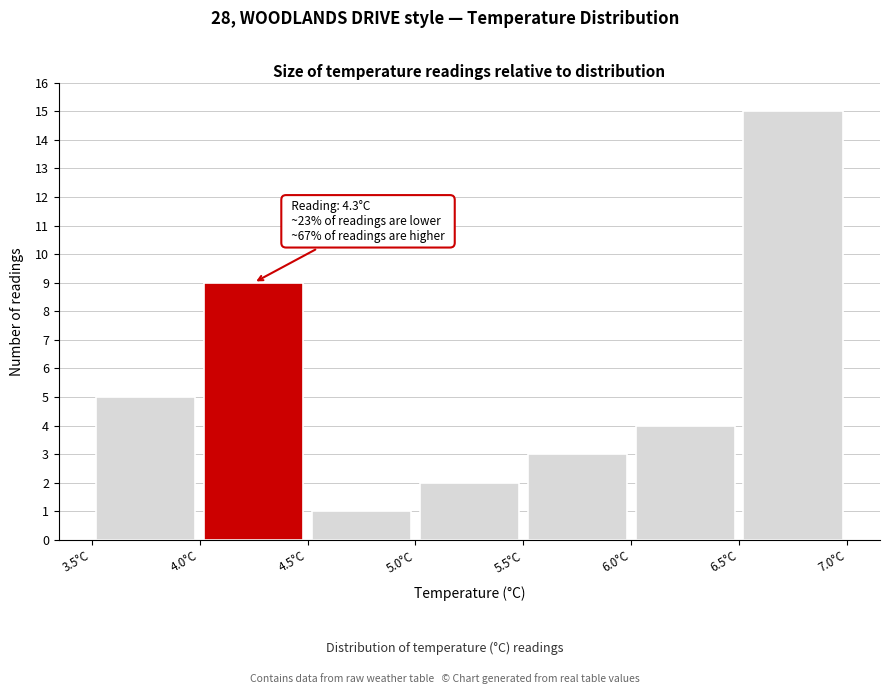

Which range on the x-axis has the tallest bar?

6.5 to 7.0